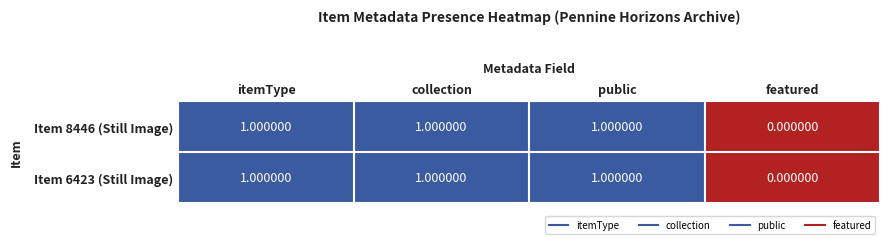

Where is Item 6423 (Still Image) nearest to the value 0?

featured